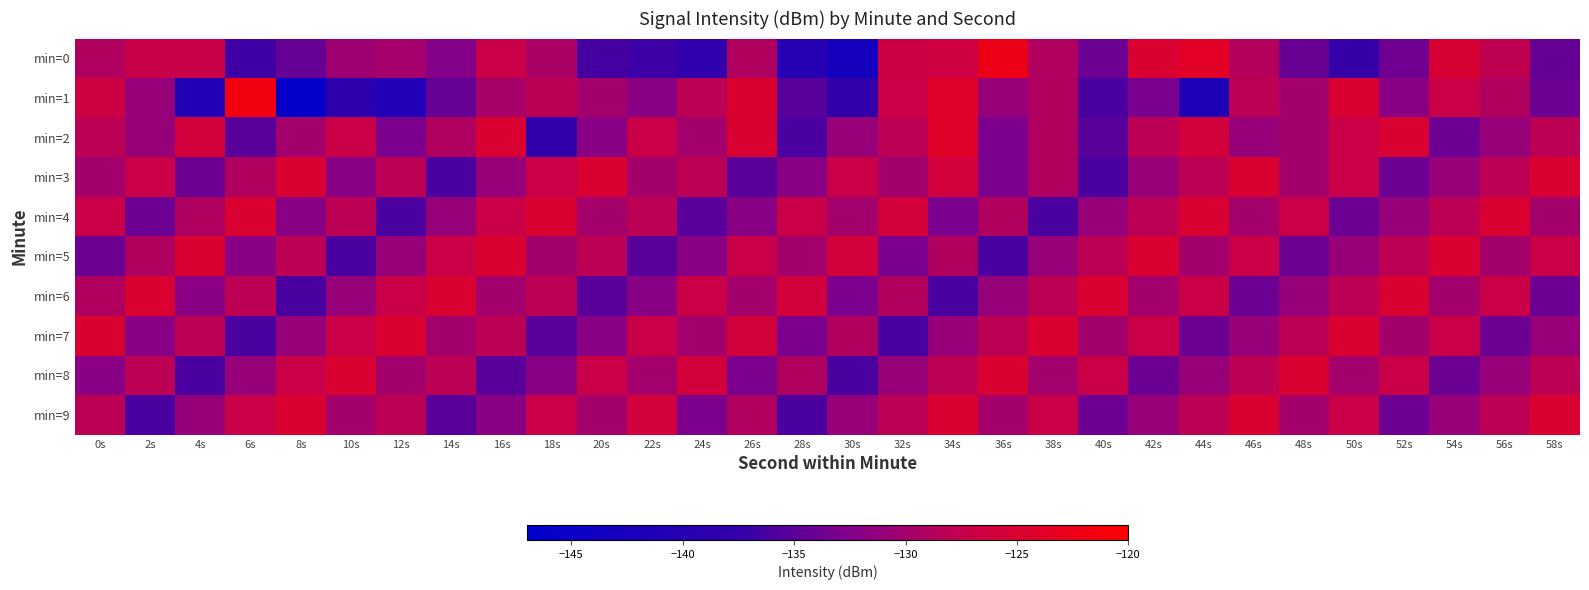

Which series has the largest range (max minus min)?

min=1